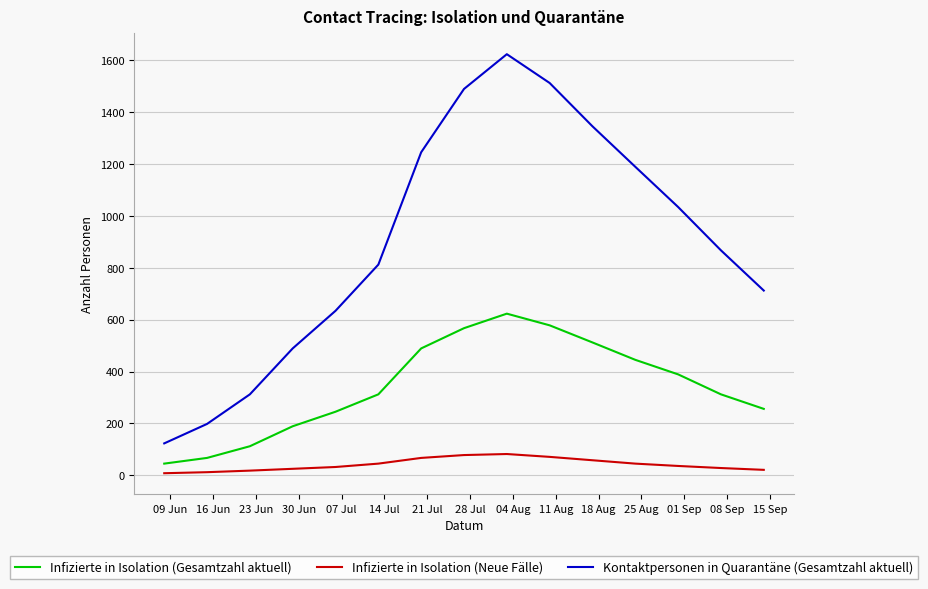

What is the difference between the maximum and minimum values in the Kontaktpersonen in Quarantäne (Gesamtzahl aktuell) series?

1500